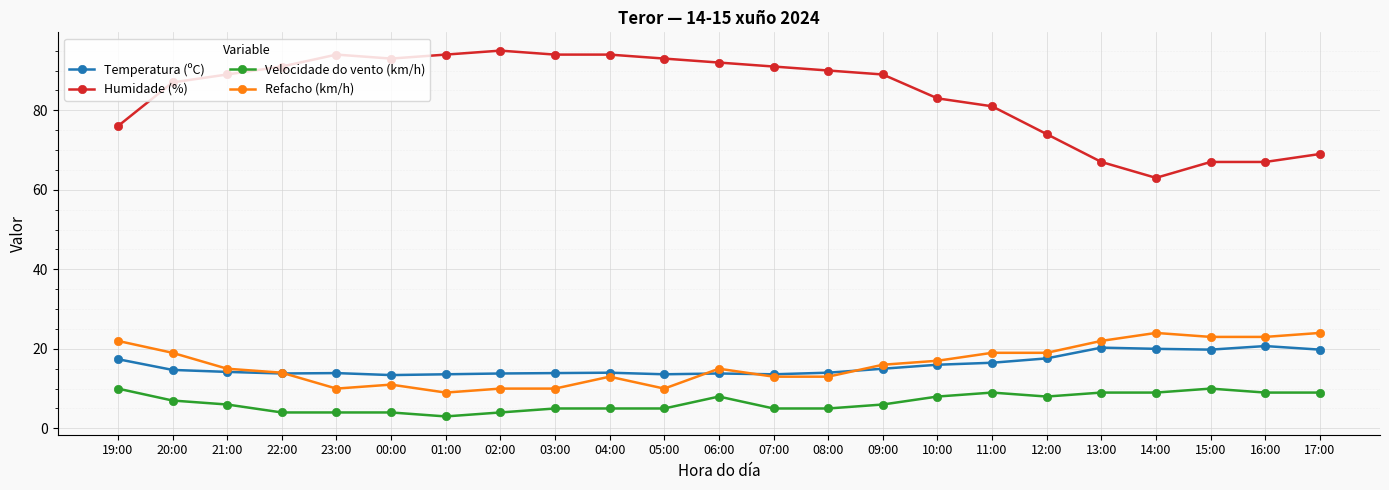

What is the value of the Humidade (%) point at the 5th from the left?

94.0